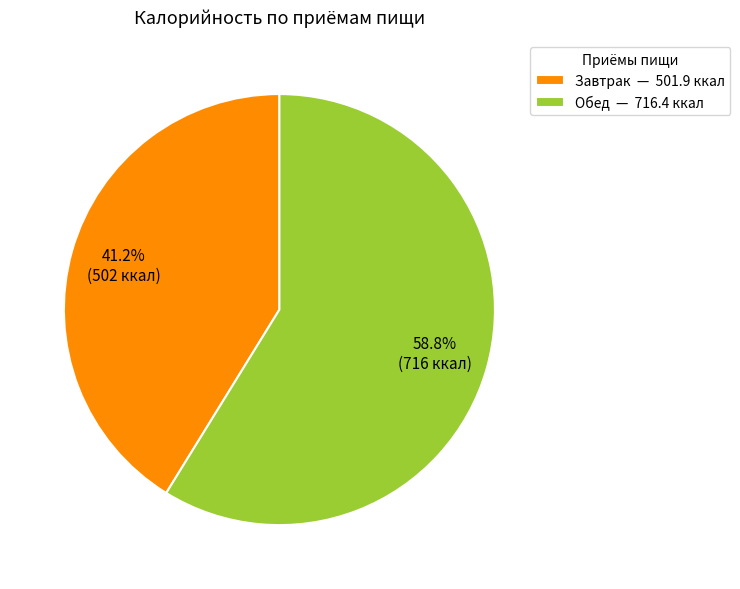

Which has a higher value, Завтрак or Обед?

Обед